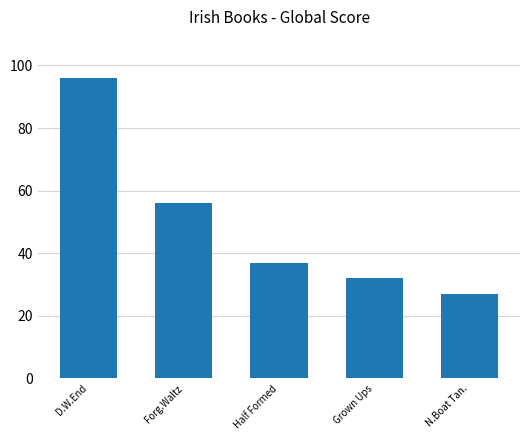

Rank the categories by value from highest to lowest.

D.W.End, Forg.Waltz, Half Formed, Grown Ups, N.Boat Tan.